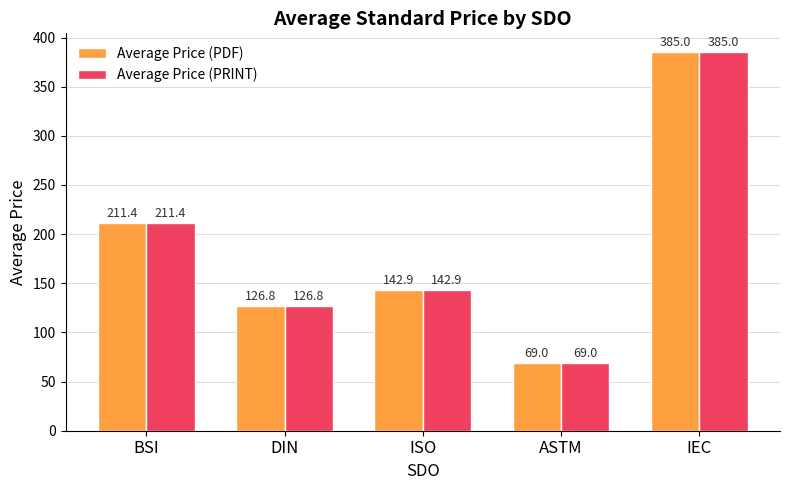

At which category is the sum across all series the highest?

IEC